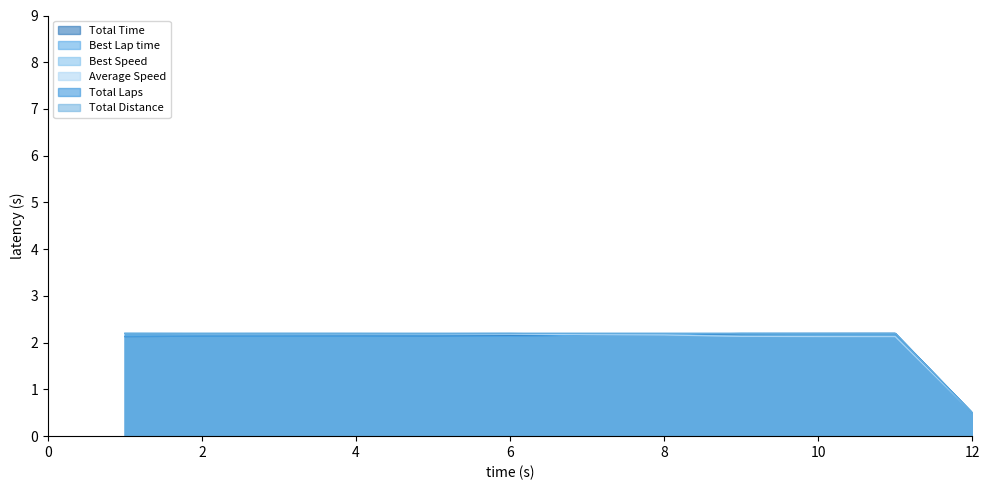

Is it true that Best Lap time equals 3.4 at 1?

False